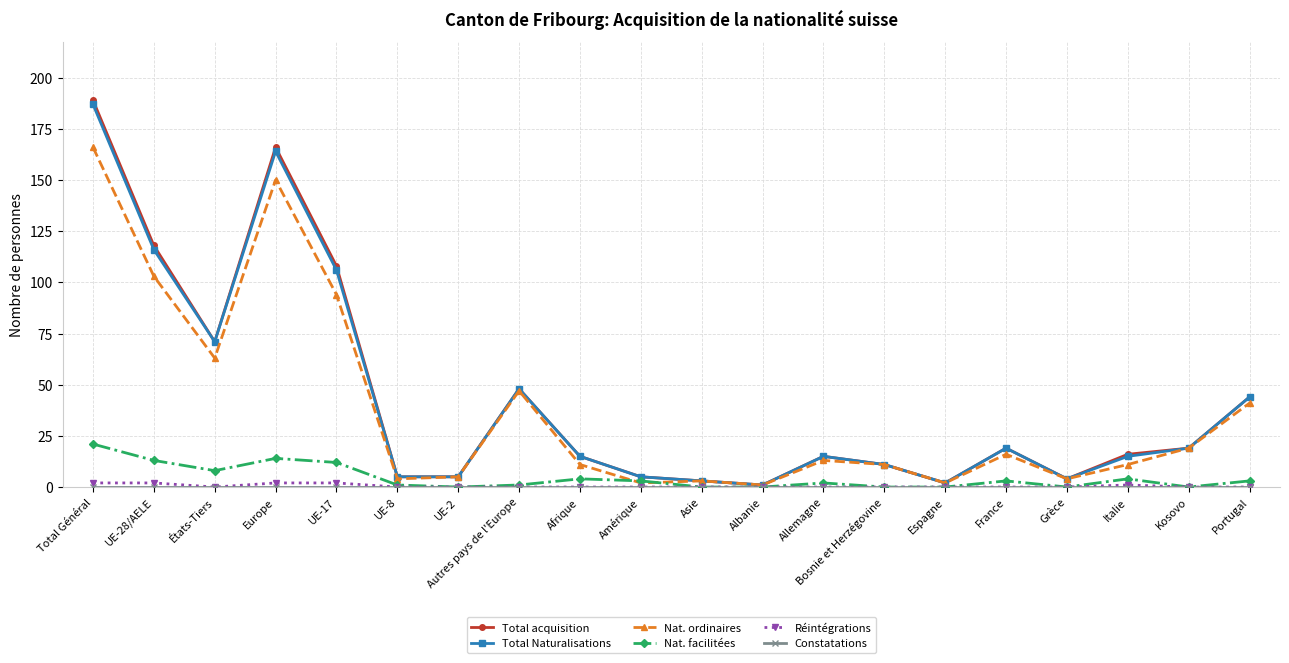

Which category has the highest value in the Nat. ordinaires series?

Total Général